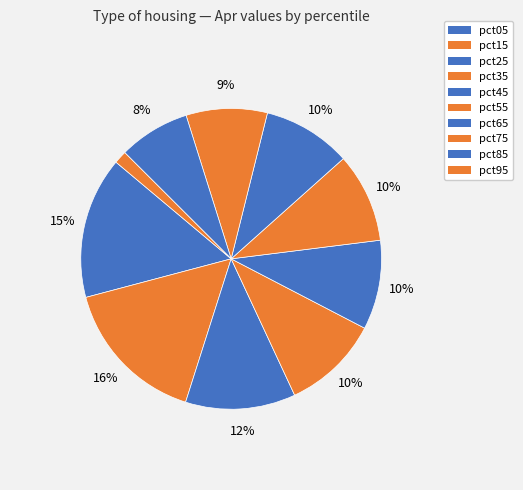

What is the smallest slice in the pie chart?

pct95